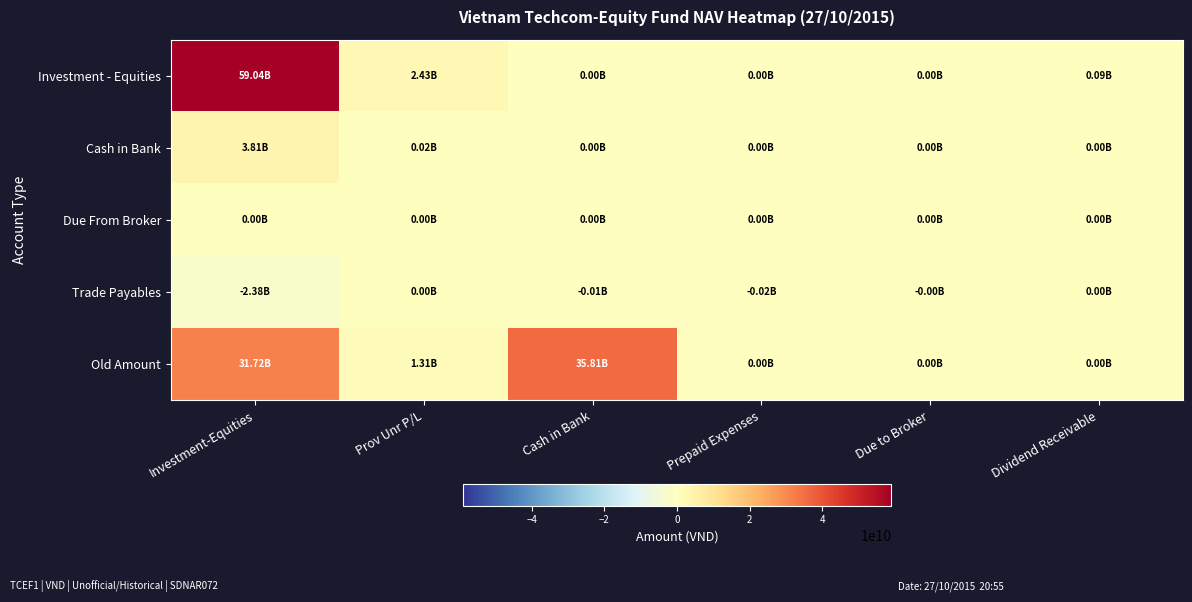

At Due to Broker, list the series in order from largest to smallest.

Investment - Equities, Cash in Bank, Due From Broker, Old Amount, Trade Payables